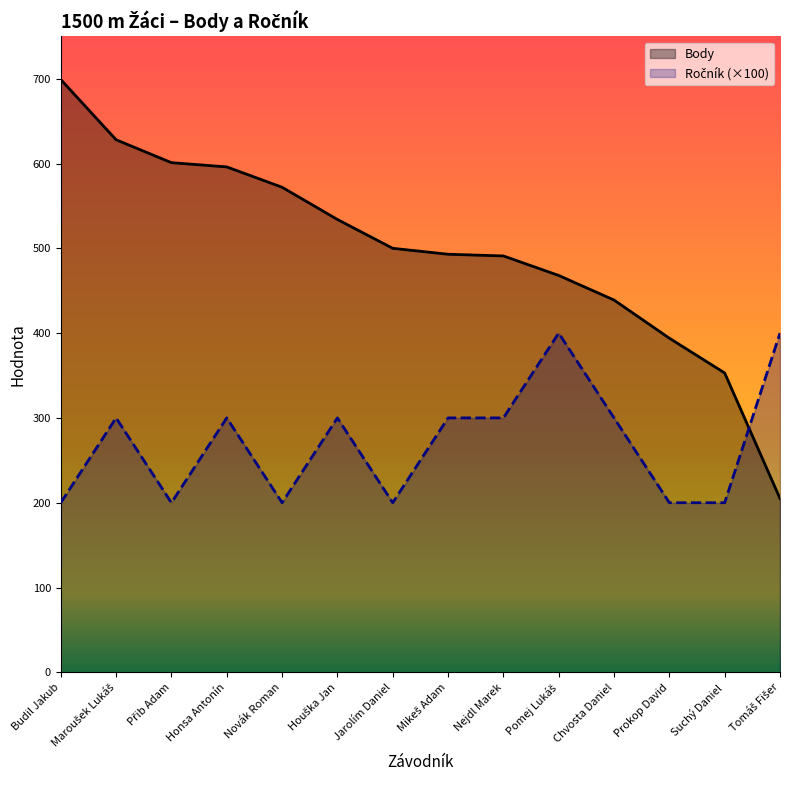

Reading right to left, transcribe all the data shown in this chart.

Body: Tomáš Fišer=205	Suchý Daniel=353	Prokop David=394	Chvosta Daniel=439	Pomej Lukáš=468	Nejdl Marek=491	Mikeš Adam=493	Jarolím Daniel=500	Houška Jan=534	Novák Roman=572	Honsa Antonín=596	Přib Adam=601	Maroušek Lukáš=628	Budil Jakub=699
Ročník (×100): Tomáš Fišer=400	Suchý Daniel=200	Prokop David=200	Chvosta Daniel=300	Pomej Lukáš=400	Nejdl Marek=300	Mikeš Adam=300	Jarolím Daniel=200	Houška Jan=300	Novák Roman=200	Honsa Antonín=300	Přib Adam=200	Maroušek Lukáš=300	Budil Jakub=200